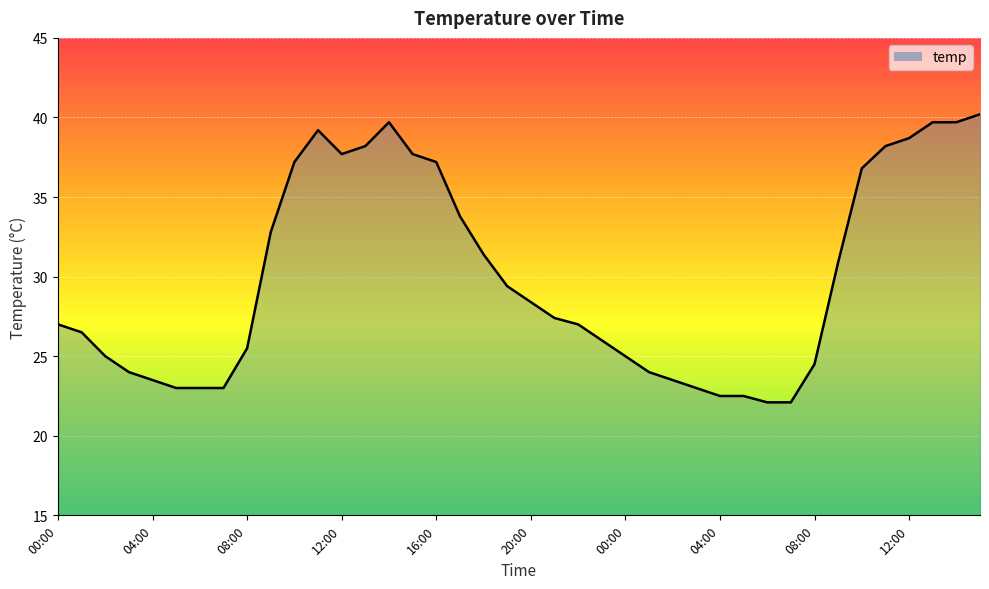

What is the minimum value shown in the chart?

22.1